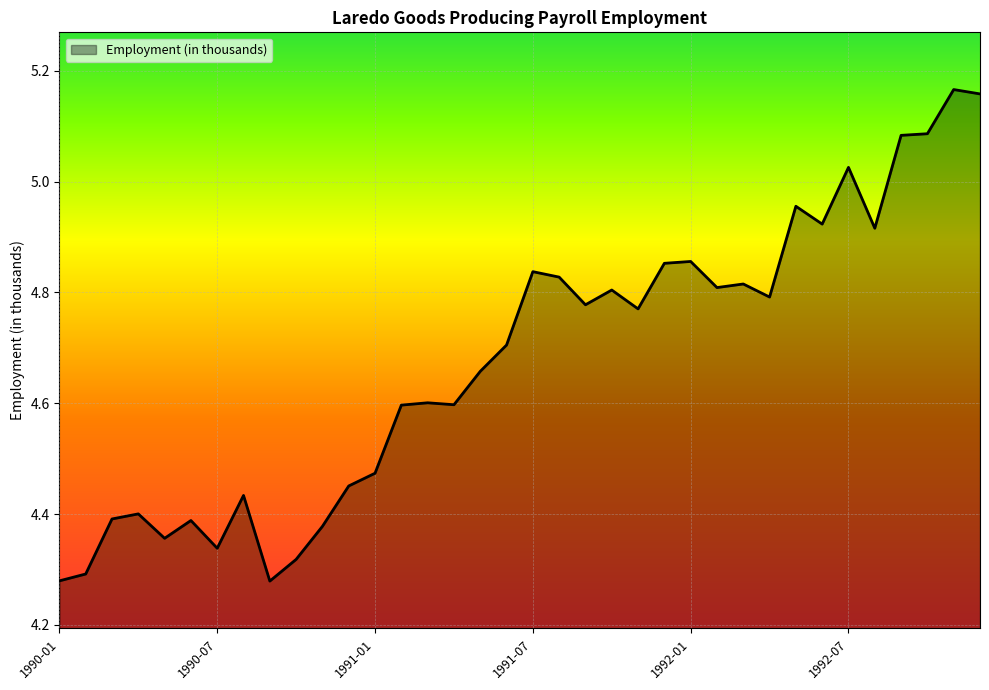

What is the difference between the maximum and minimum values?

0.9